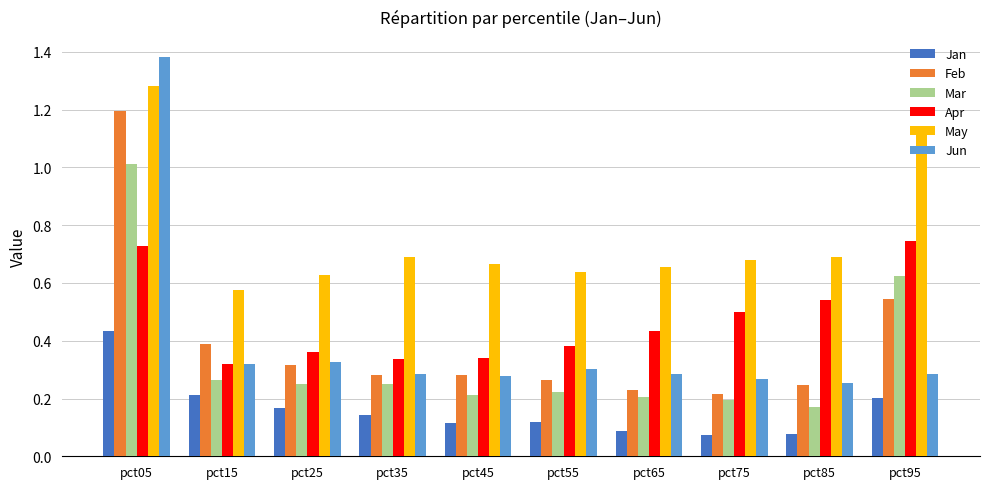

At which category is the sum across all series the highest?

pct05